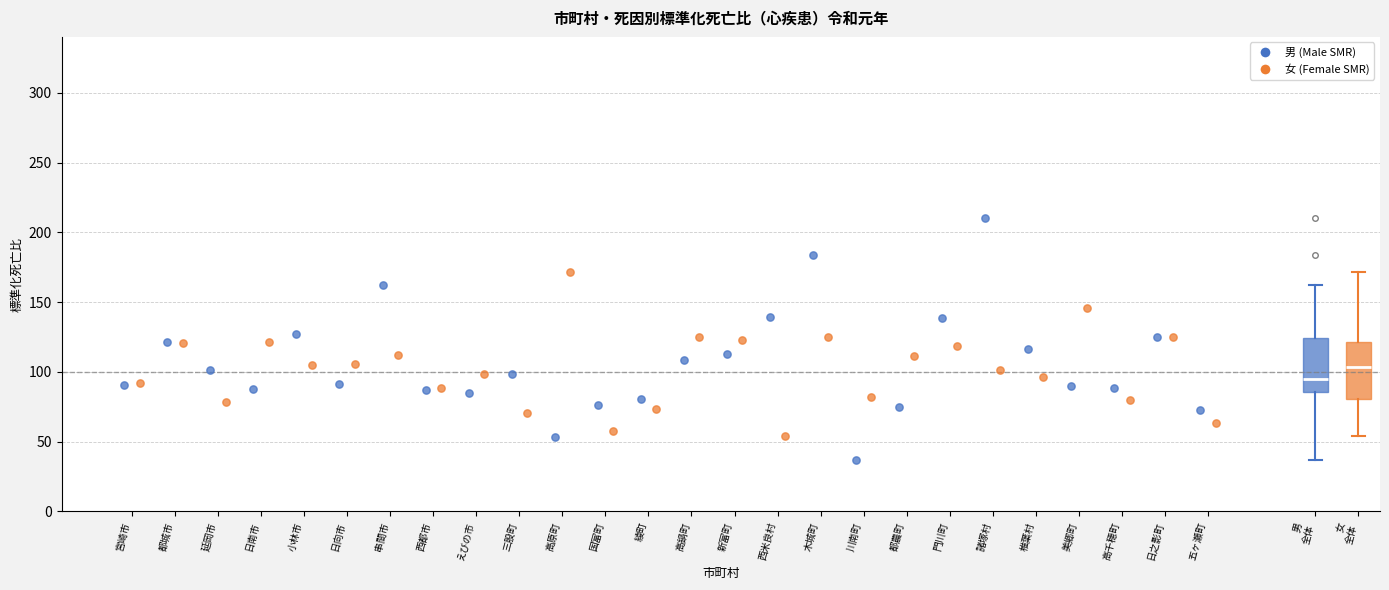

Which box has the highest median line?

女 全体